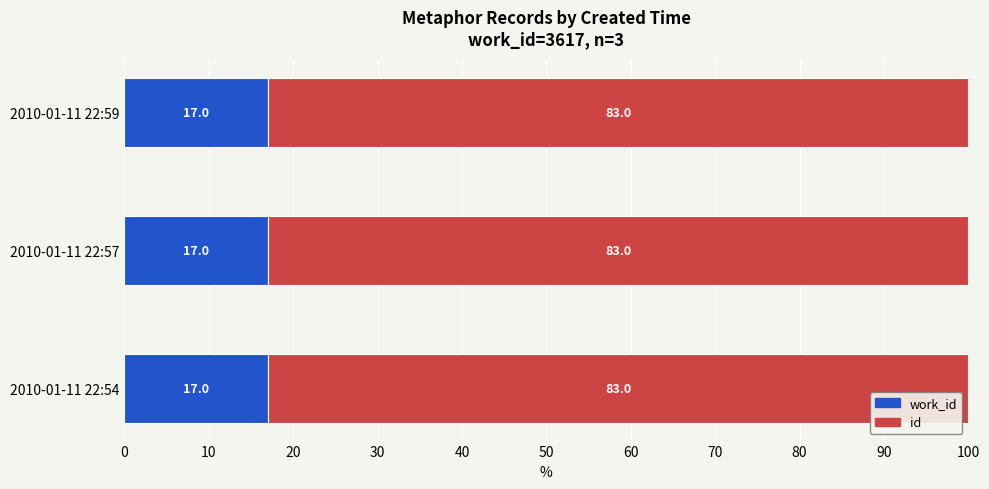

What is the total value across all series at 2010-01-11 22:57?

100.0